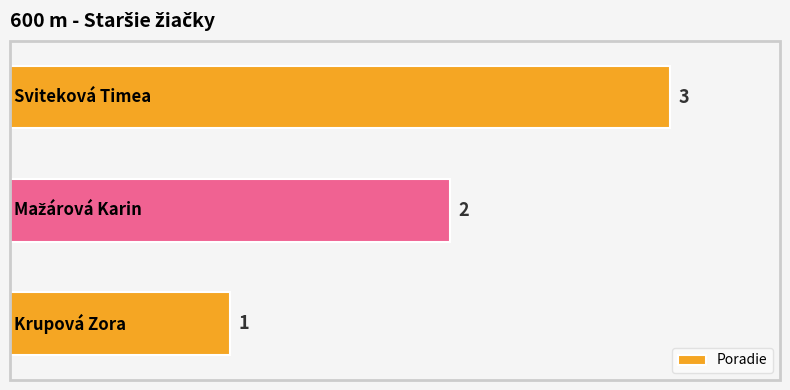

What is the difference between the second highest and minimum values?

1